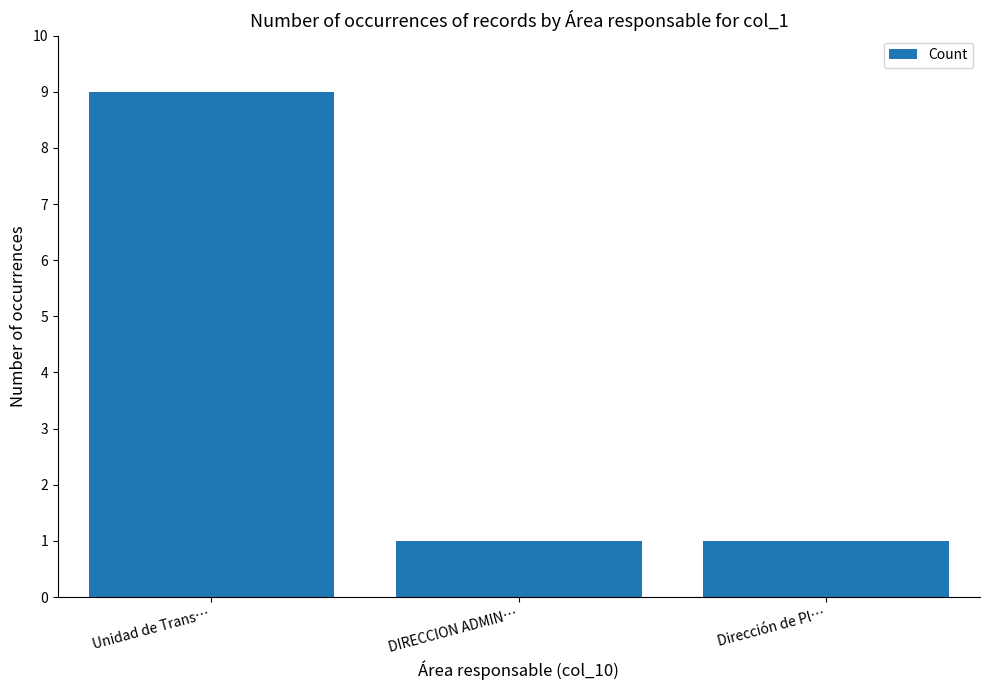

How many values are between 1 and 9?

3